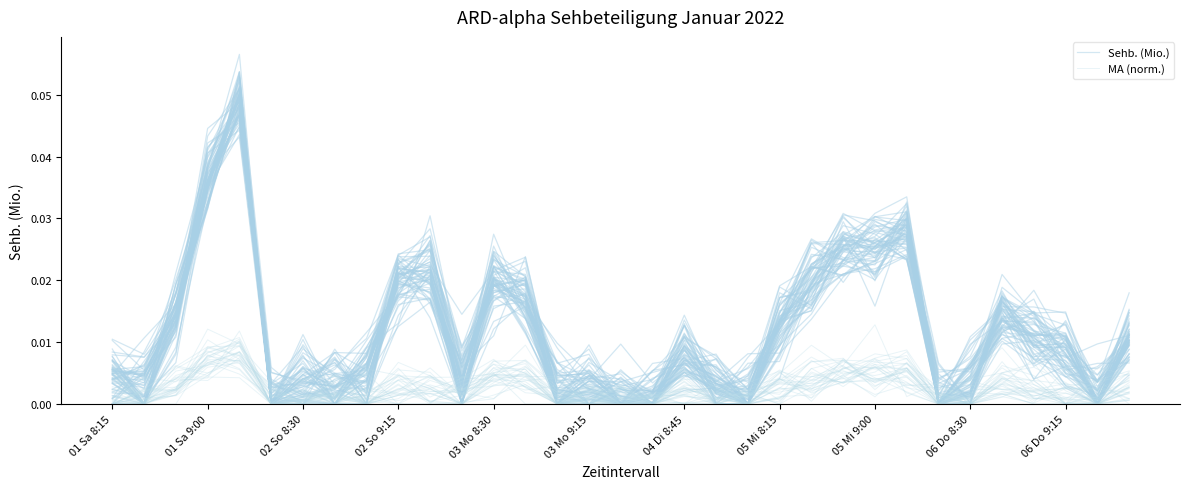

How many interior local peaks does the MA (norm.) series have?

10